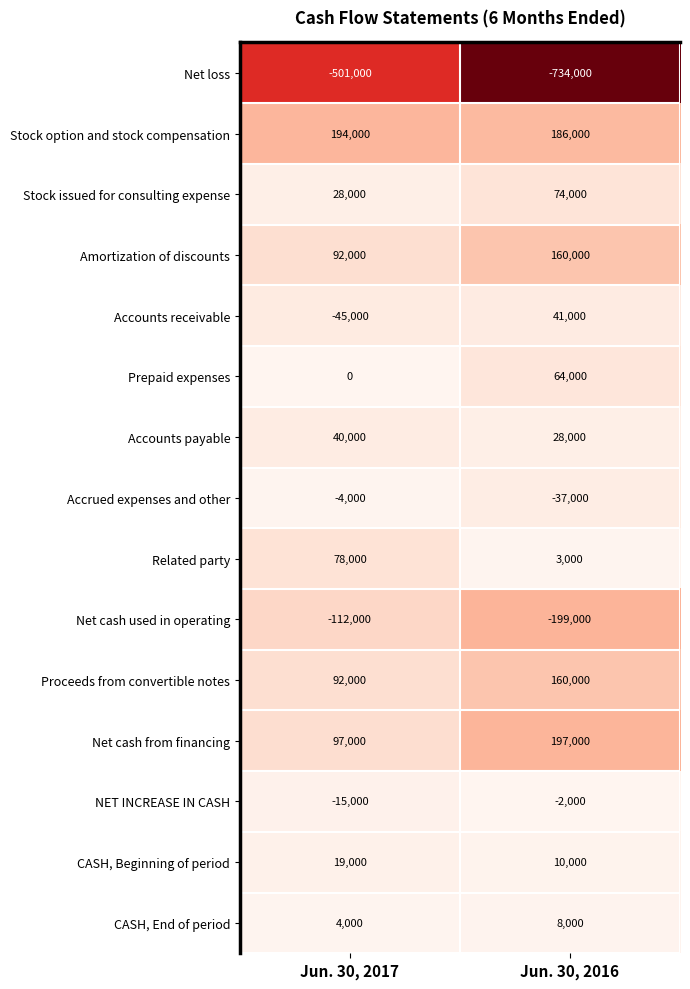

What is the total value across all series at Jun. 30, 2016?

-41000